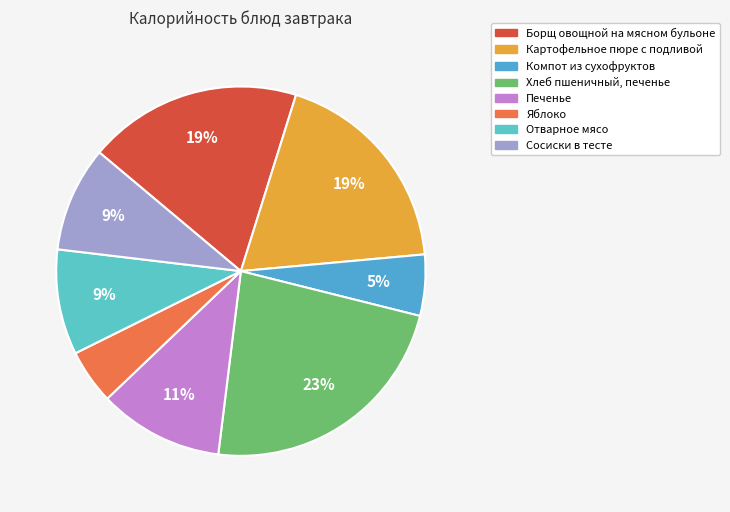

To the nearest percent, what is the combined percentage of Яблоко and Хлеб пшеничный, печенье?

28%